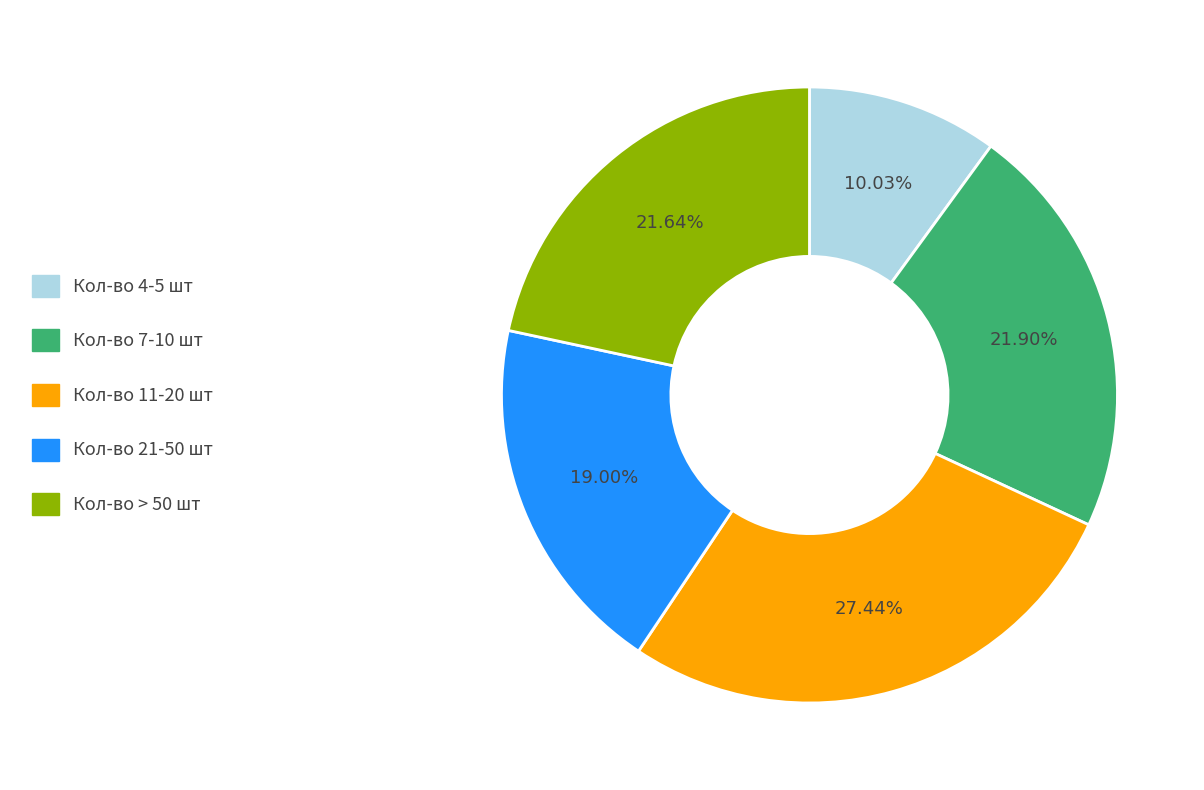

Does any single category account for the majority?

No